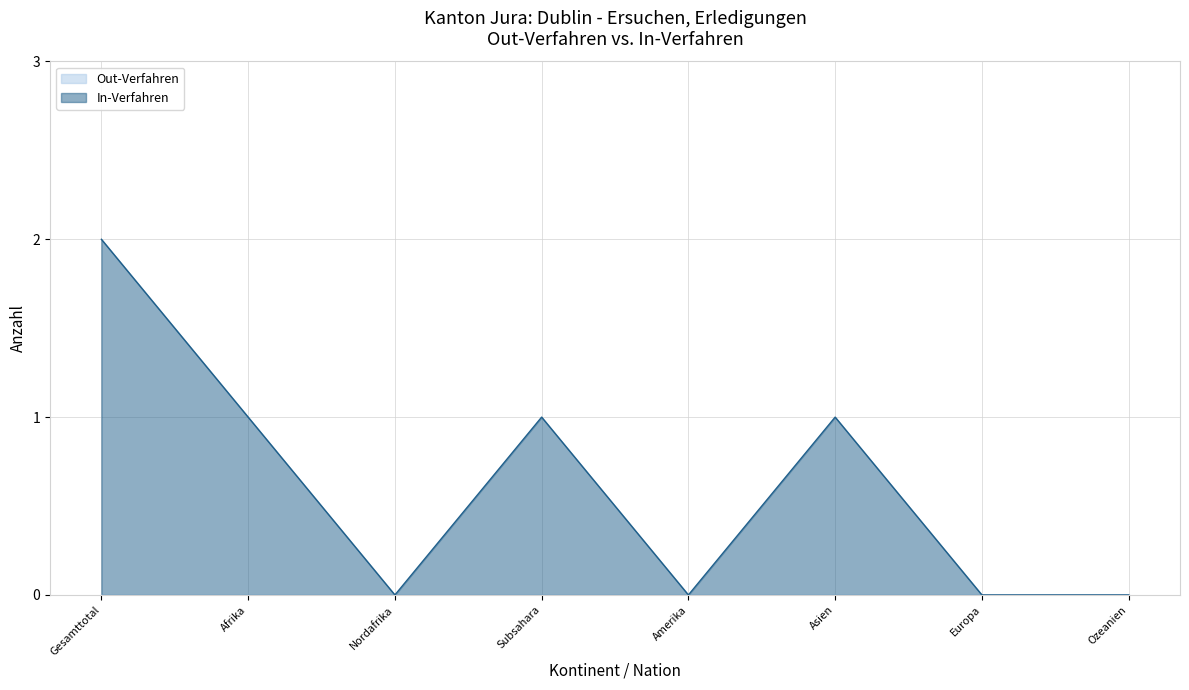

How many positive values are there?

4